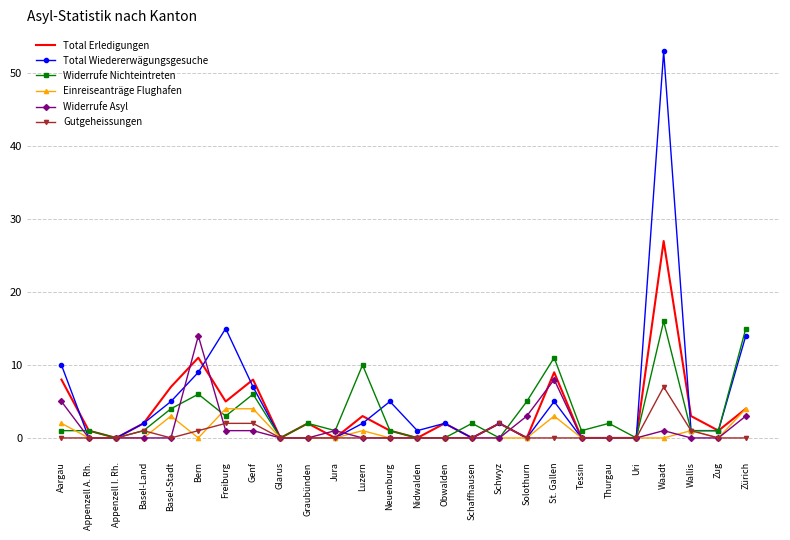

Which series has the largest total across all categories?

Total Wiedererwägungsgesuche